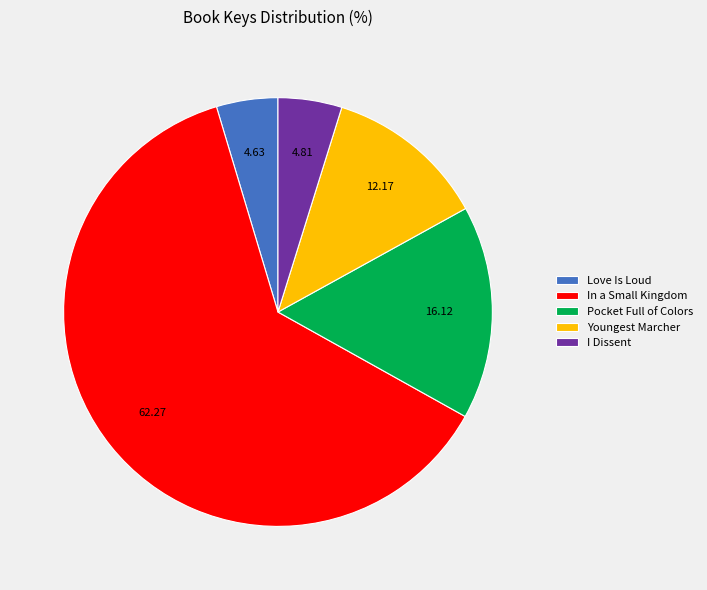

What is the largest slice in the pie chart?

In a Small Kingdom